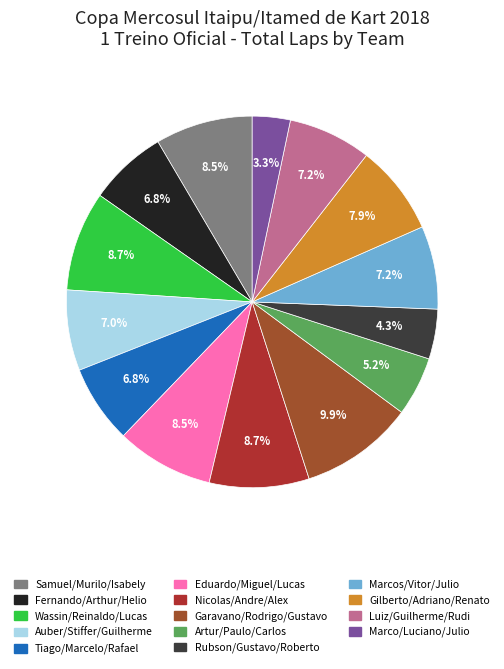

Does Artur/Paulo/Carlos represent more than half of the total?

No